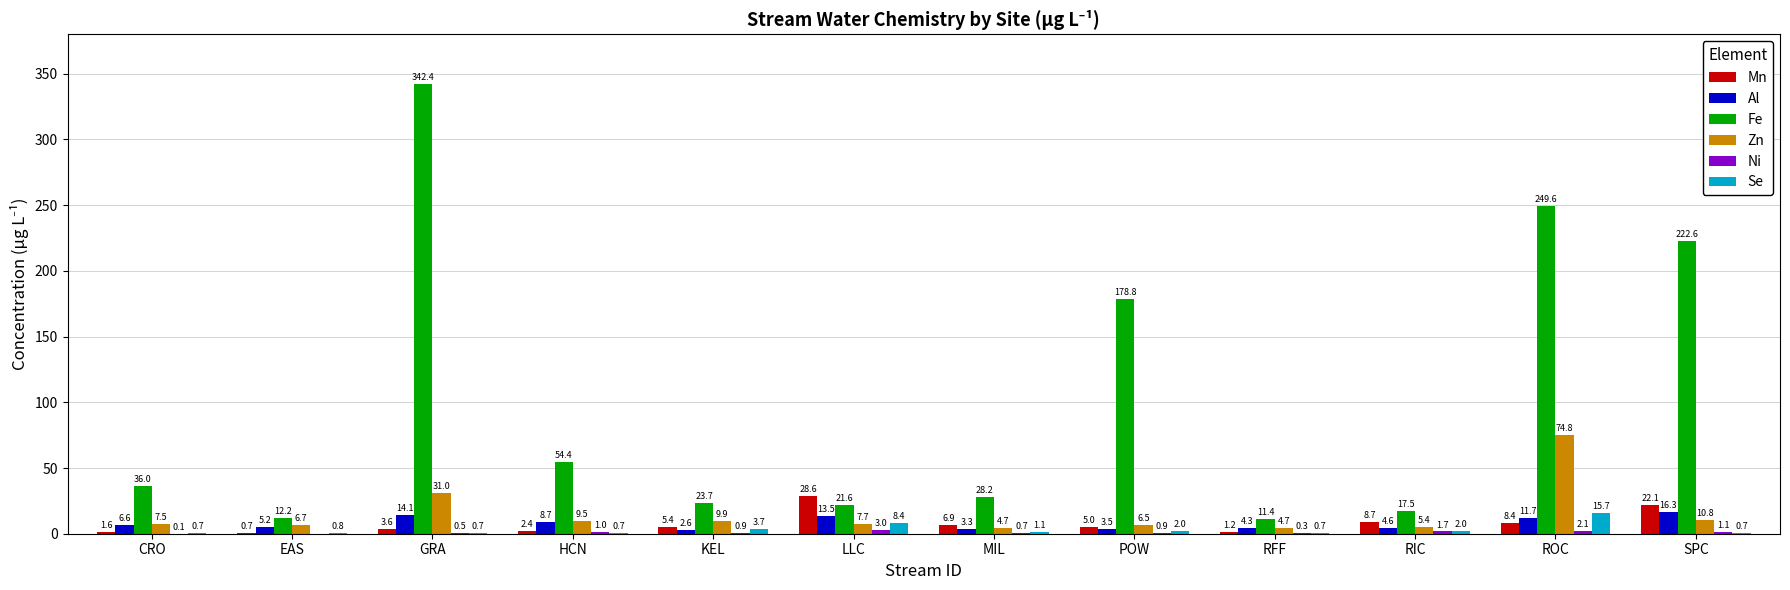

Which series has the largest total across all categories?

Fe